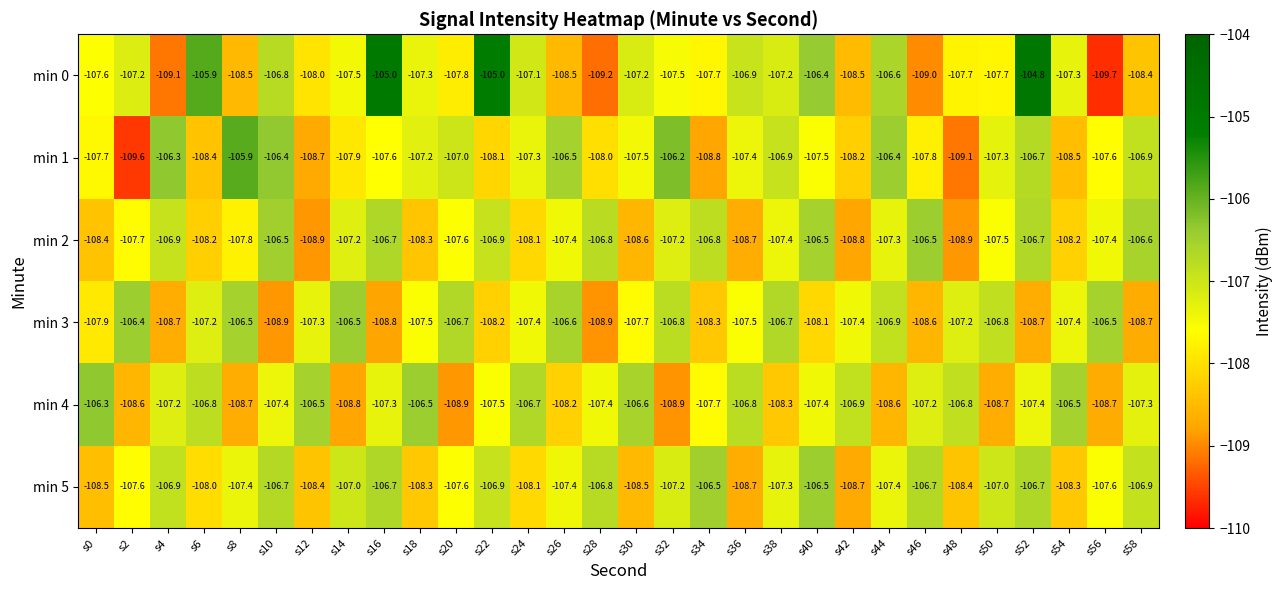

Is it true that min 0 equals -165.6 at s54?

False